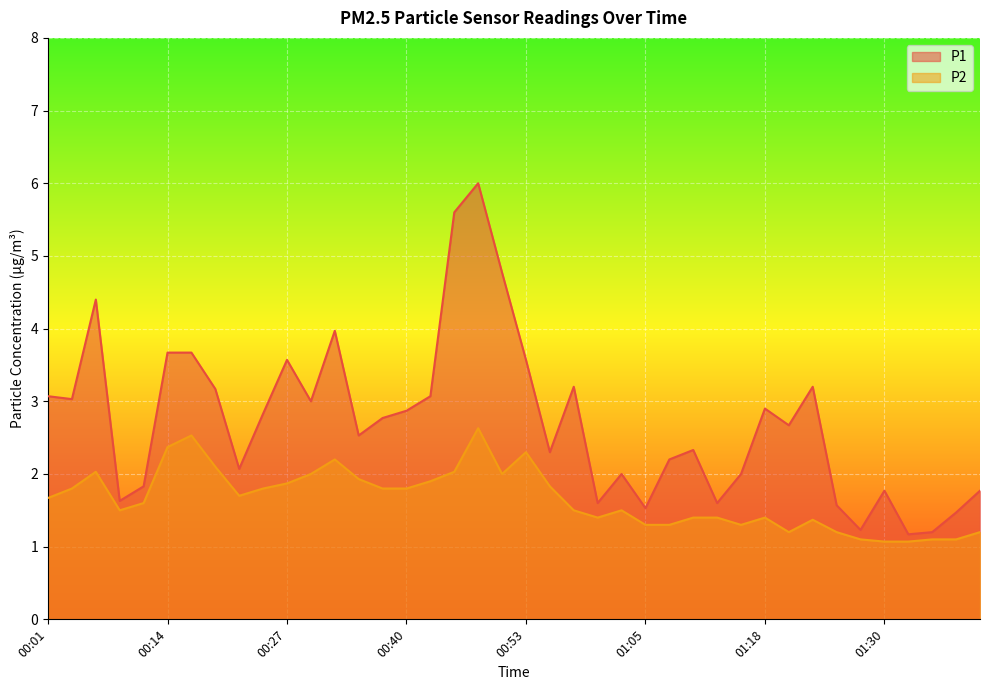

How many lines are shown in the chart?

2